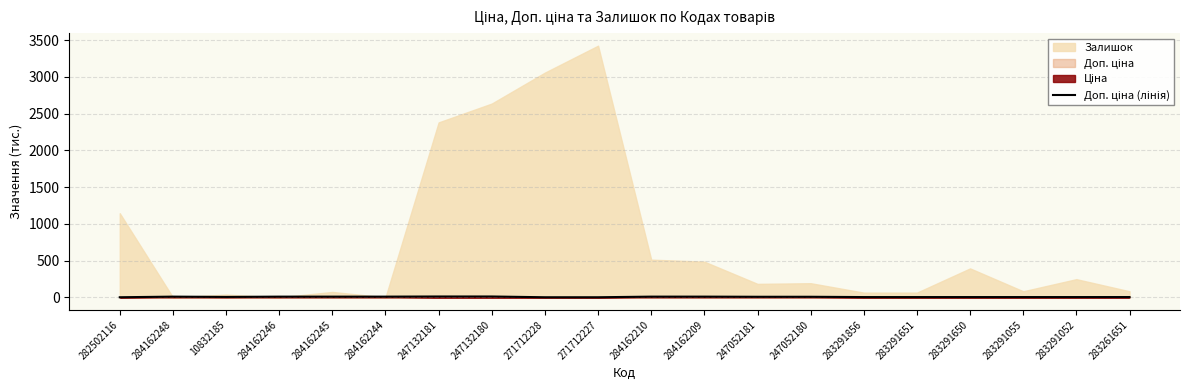

What is the label of the 15th point from the right?

284162244